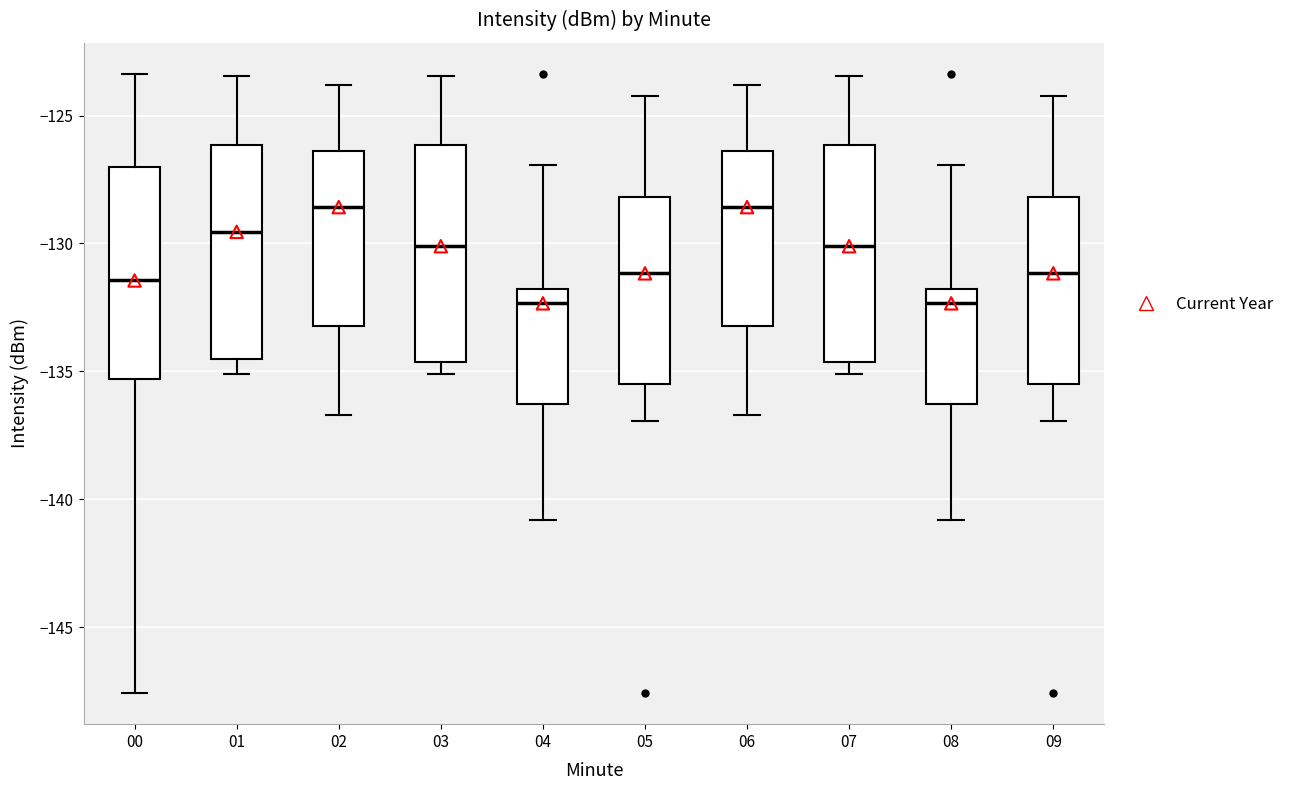

Reading left to right, transcribe this box plot: for each box, give where its median line is, the range the box spans, and where its two whiskers end, as read against the y-axis. The values are not printed on the chart, so give them approximately, as read against the axis.

00: median -131.5, box -135.5 to -127.0, whiskers -147.5 to -123.5
01: median -129.5, box -134.5 to -126.0, whiskers -135.0 to -123.5
02: median -128.5, box -133.0 to -126.5, whiskers -136.5 to -124.0
03: median -130.0, box -134.5 to -126.0, whiskers -135.0 to -123.5
04: median -132.5, box -136.5 to -132.0, whiskers -141.0 to -127.0
05: median -131.0, box -135.5 to -128.0, whiskers -137.0 to -124.0
06: median -128.5, box -133.0 to -126.5, whiskers -136.5 to -124.0
07: median -130.0, box -134.5 to -126.0, whiskers -135.0 to -123.5
08: median -132.5, box -136.5 to -132.0, whiskers -141.0 to -127.0
09: median -131.0, box -135.5 to -128.0, whiskers -137.0 to -124.0